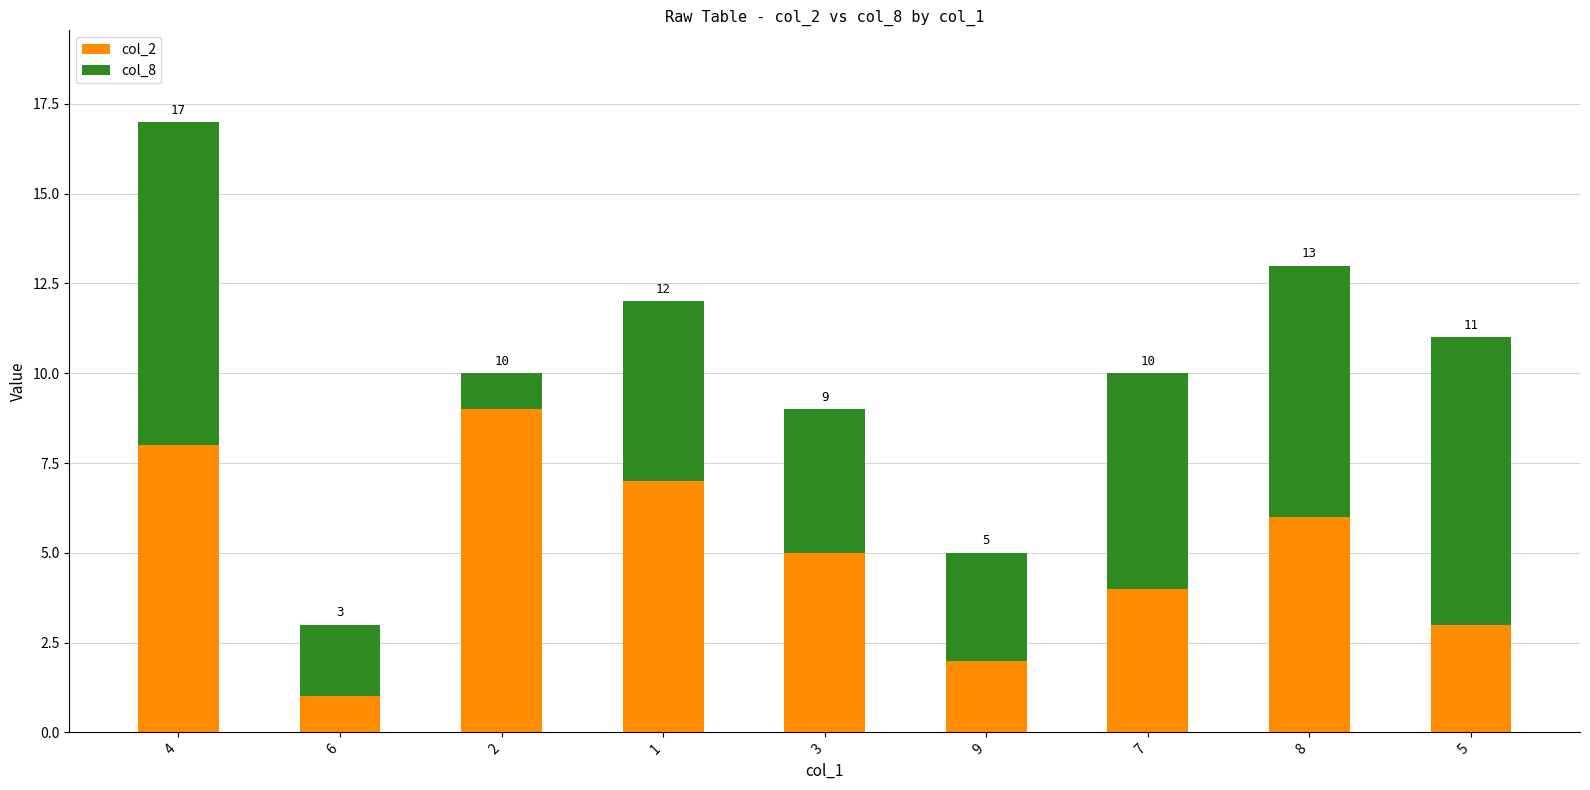

What is the value of the col_2 bar at the 7th from the left?

4